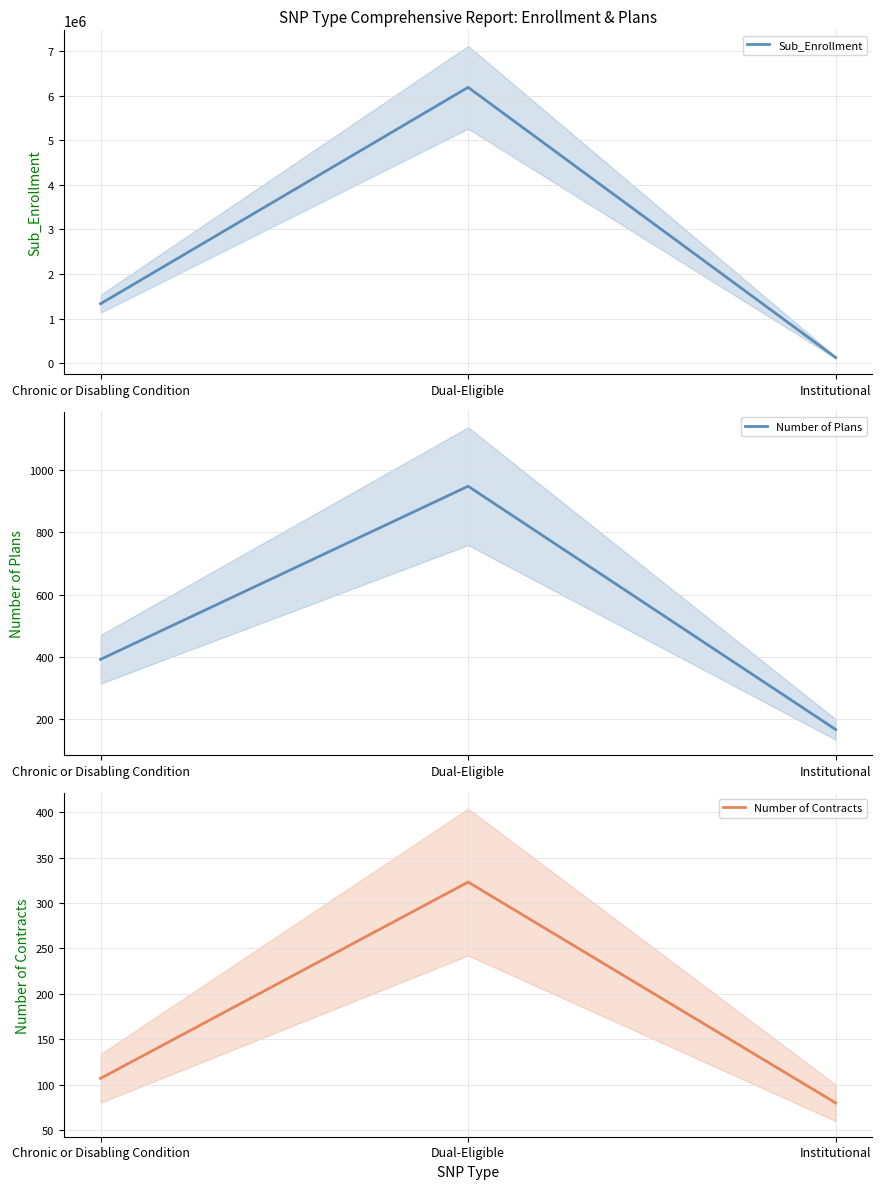

What is the value of the Sub_Enrollment point at the 1st from the left?

1331558